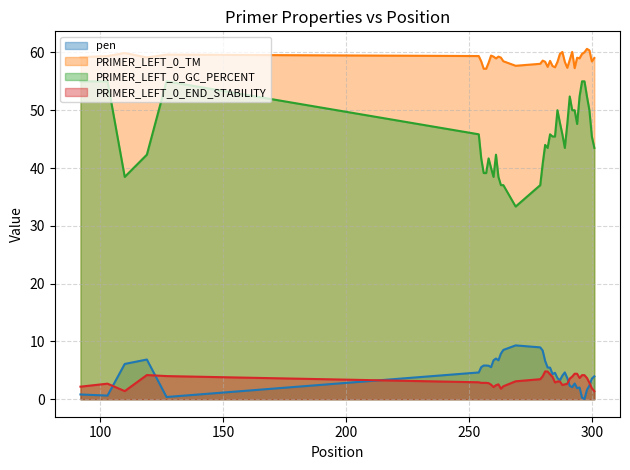

True or false: PRIMER_LEFT_0_END_STABILITY and pen cross at least once.

True